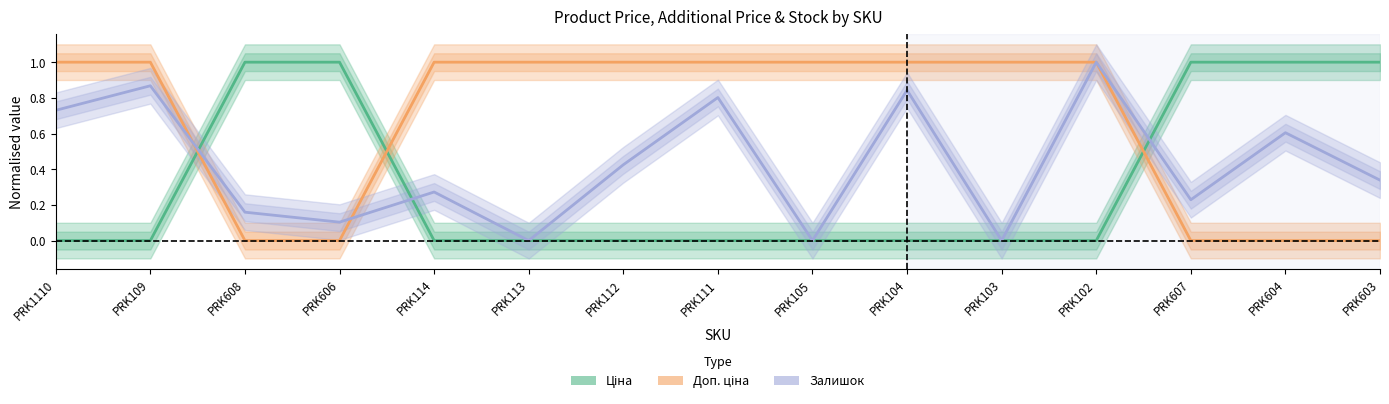

How many lines are shown in the chart?

3